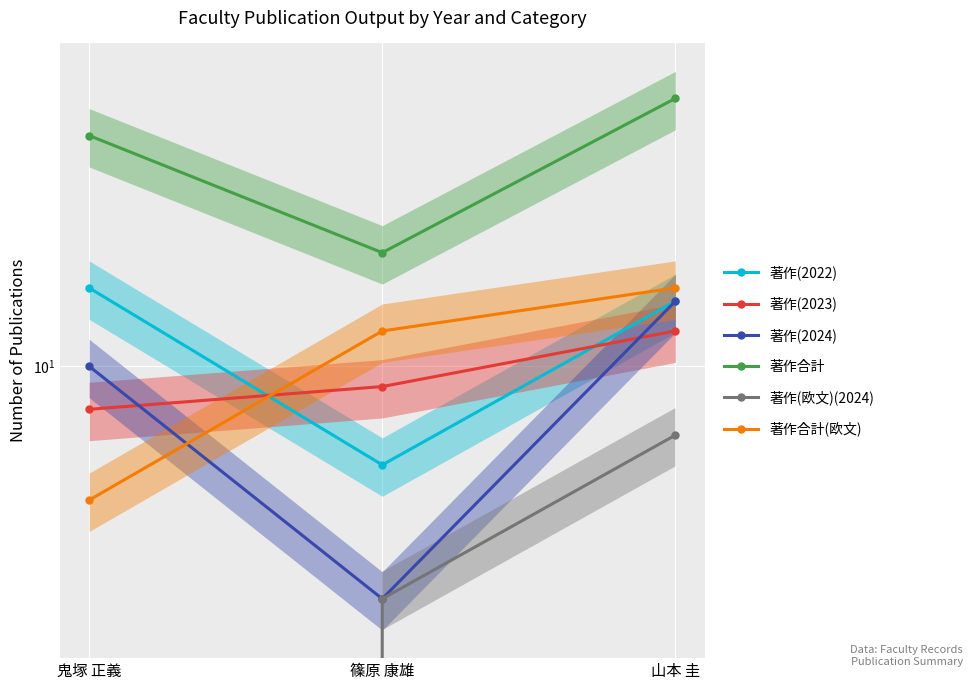

Between 鬼塚 正義 and 篠原 康雄, which series saw the biggest shift?

著作合計